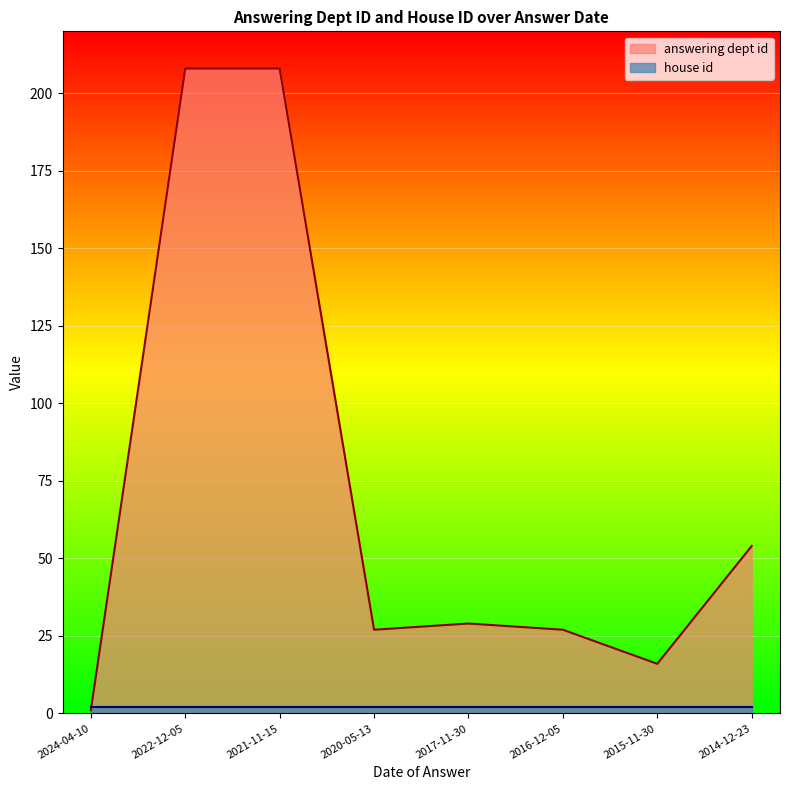

What is the average value?

71